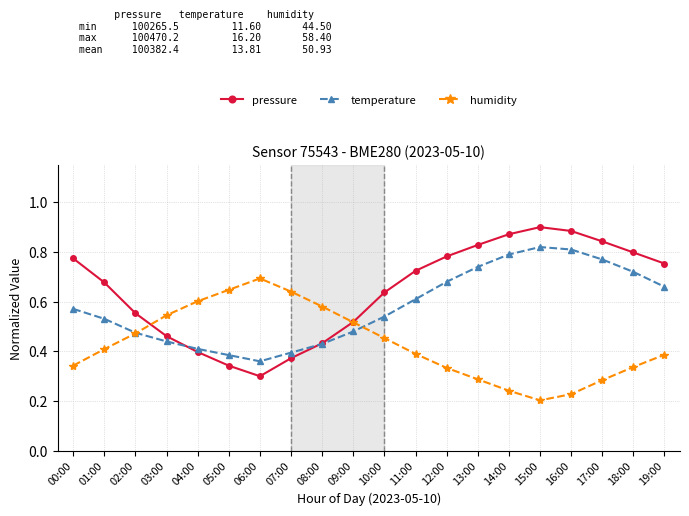

How many times do pressure and humidity cross each other?

2